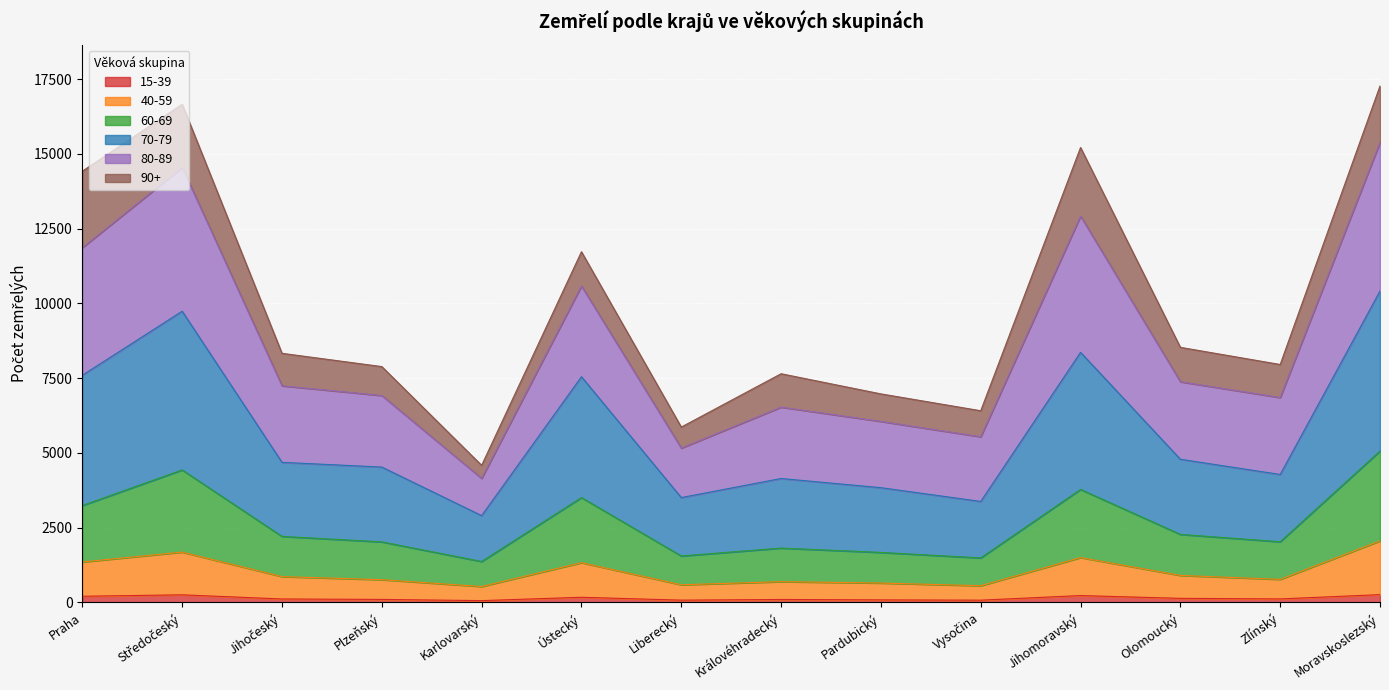

Which series has the largest range (max minus min)?

80-89